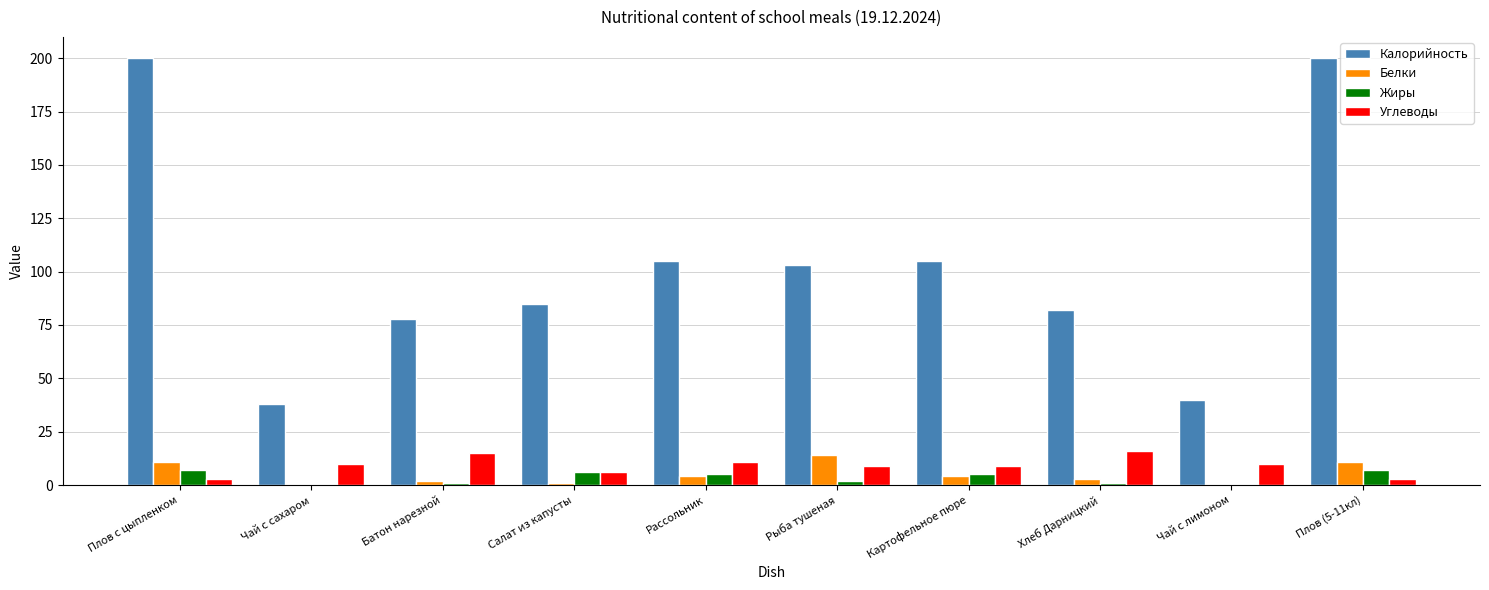

What is the greatest value displayed?

200